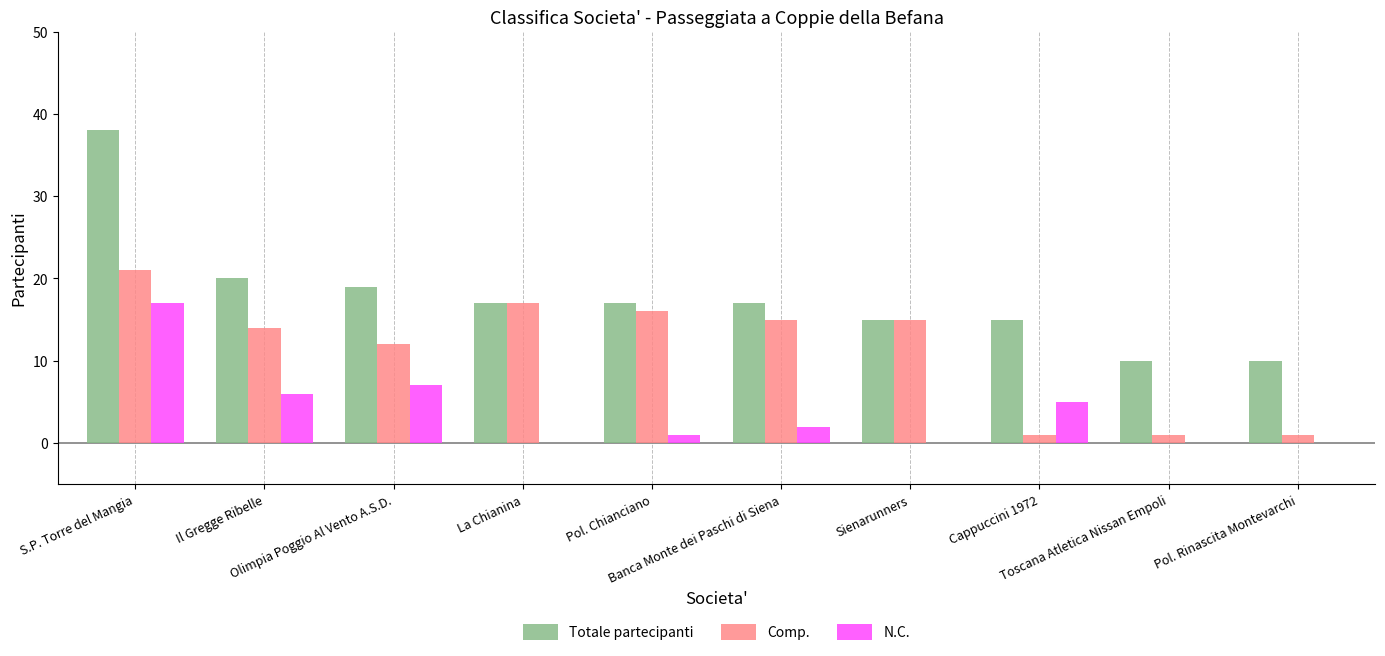

What is the maximum value for Totale partecipanti?

38